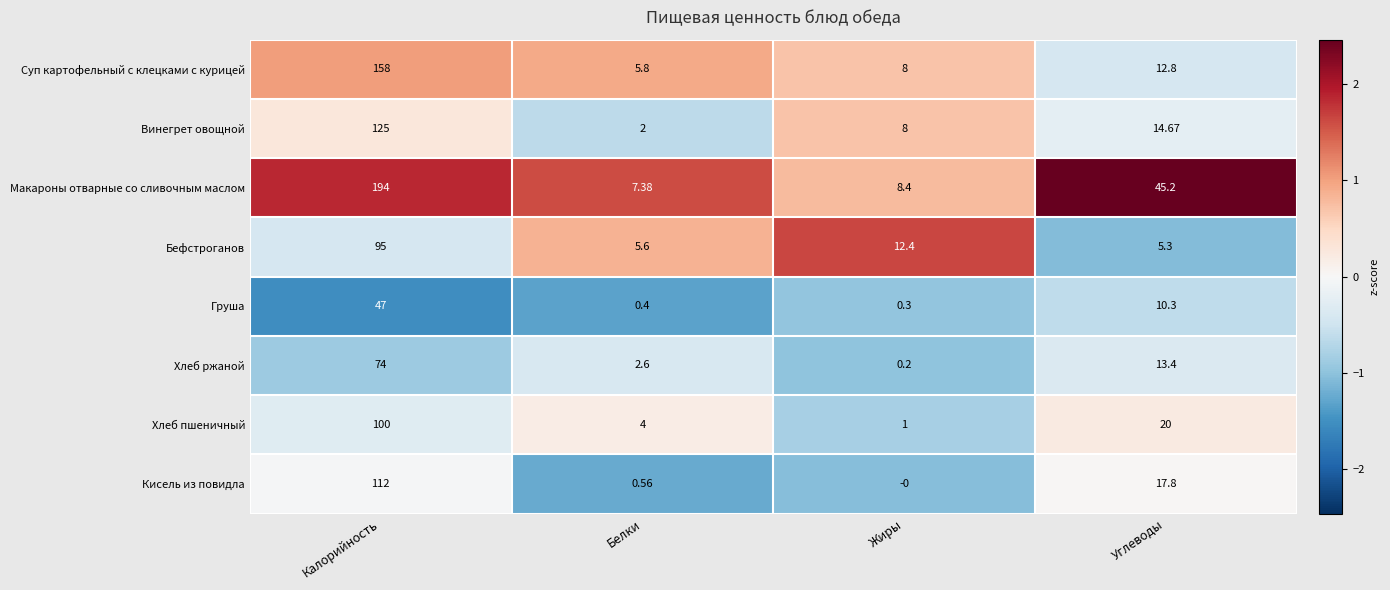

Count the number of data series in this chart.

8